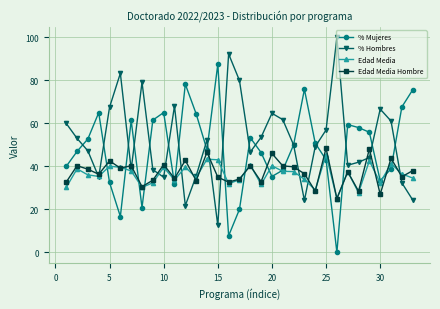

Is this an area chart (filled region under the line)?

No